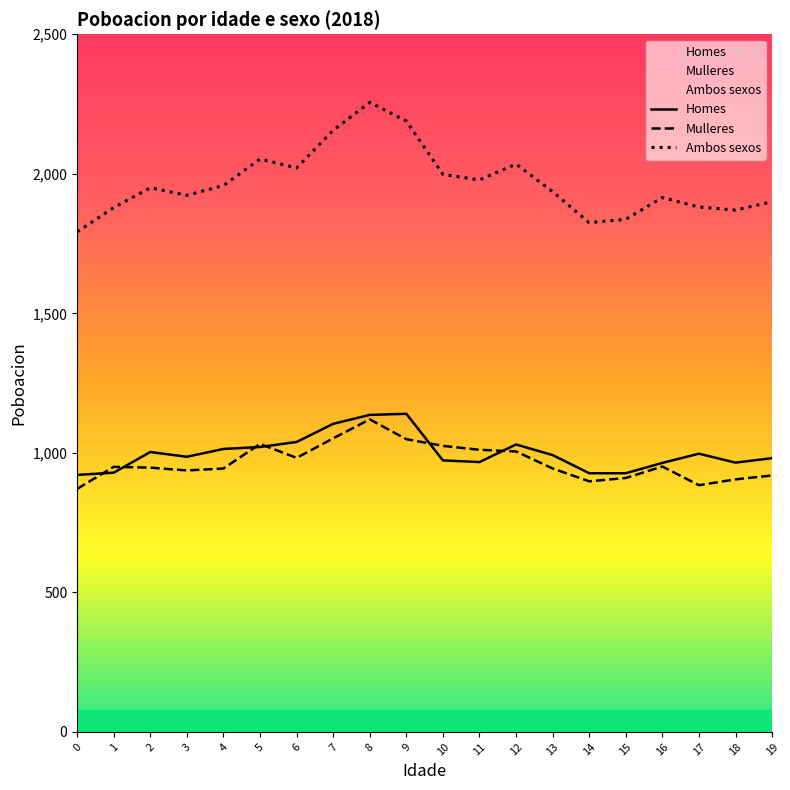

What is the sum of all Ambos sexos values?

39352